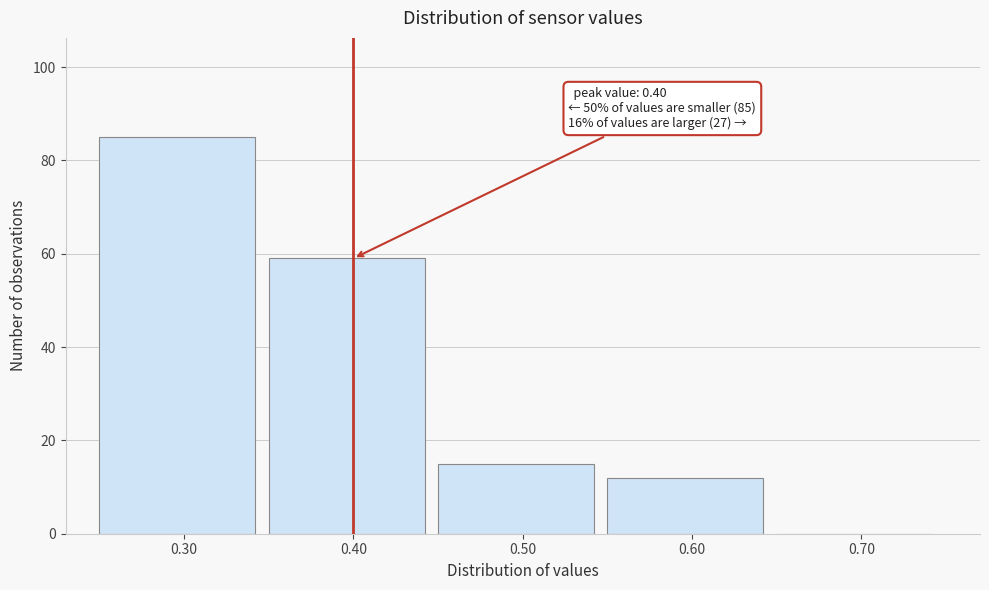

Over which range of the x-axis is the bar tallest?

0.25 to 0.35